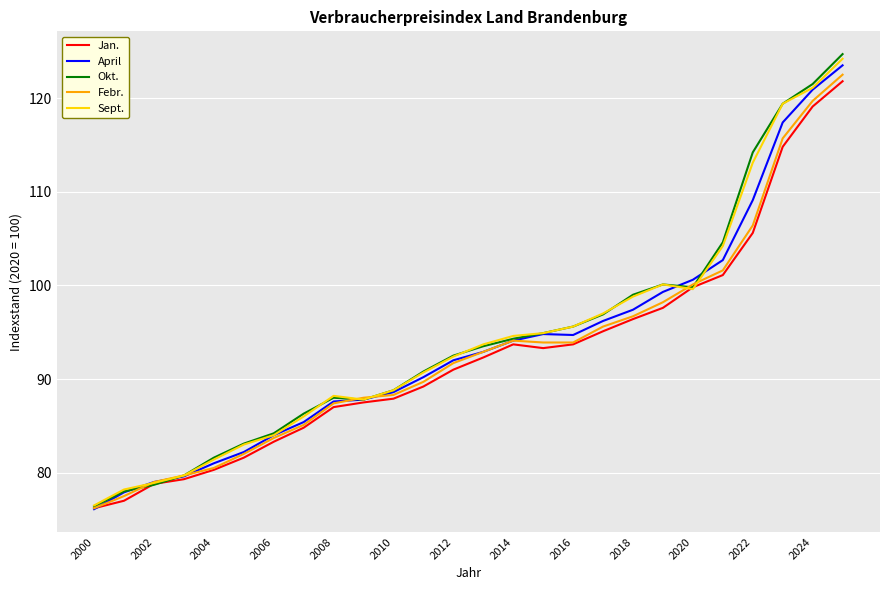

What is the minimum value for April?

76.1